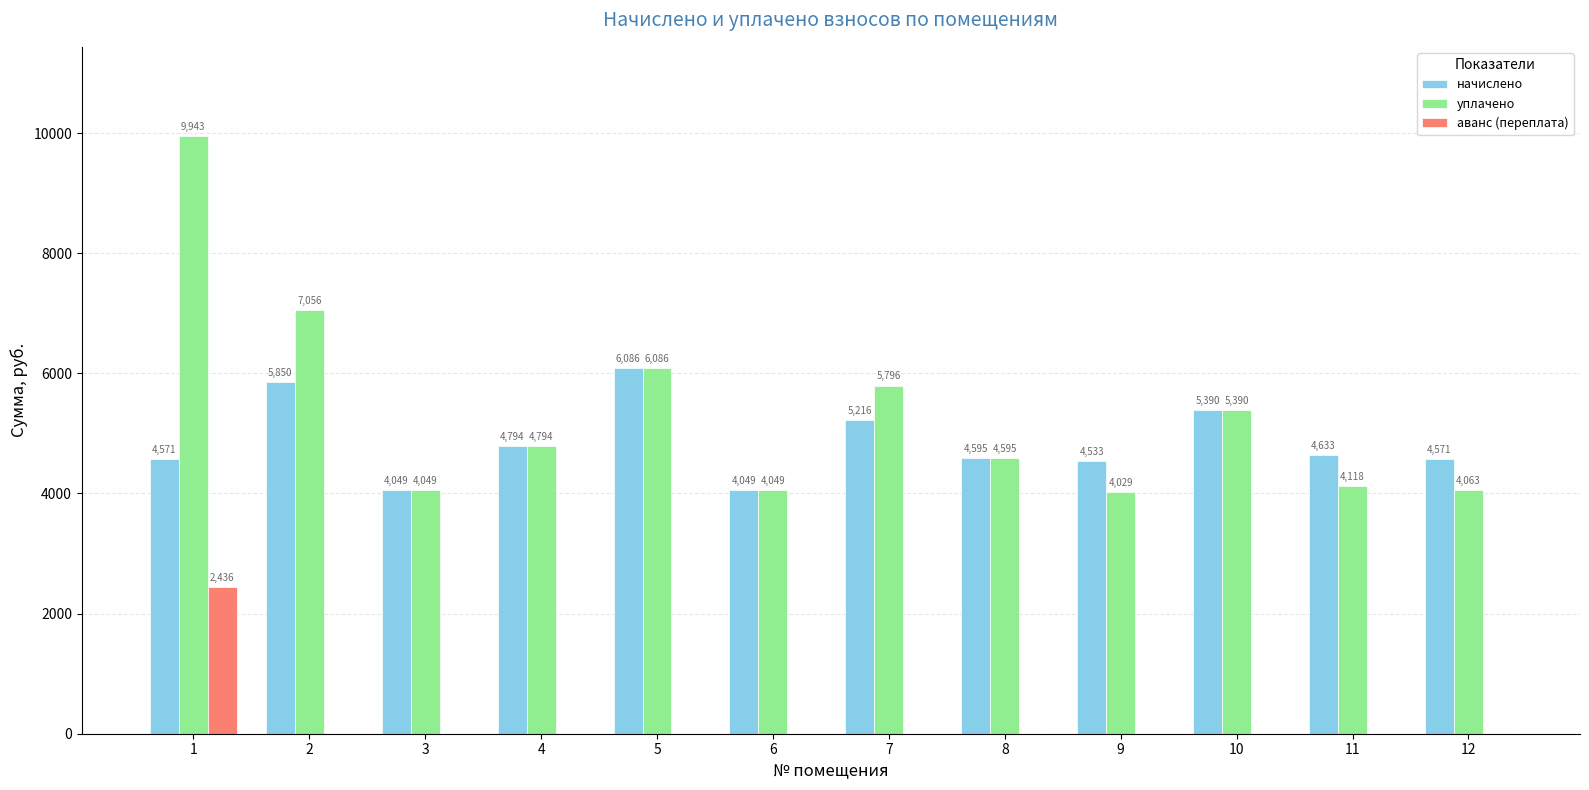

Where is начислено nearest to the value 5067?

7